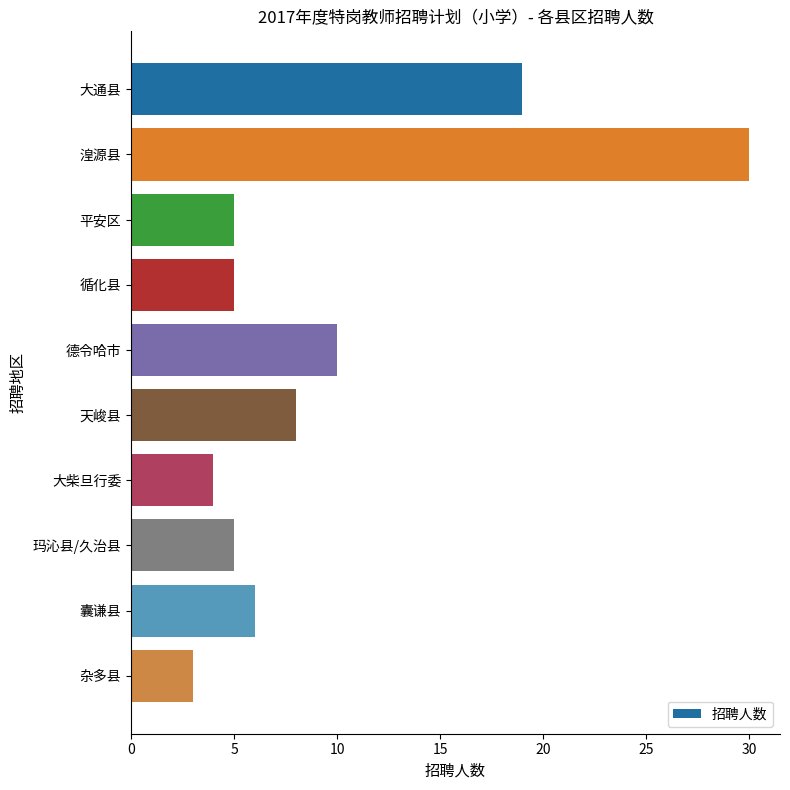

Which category has the highest value across all series?

湟源县